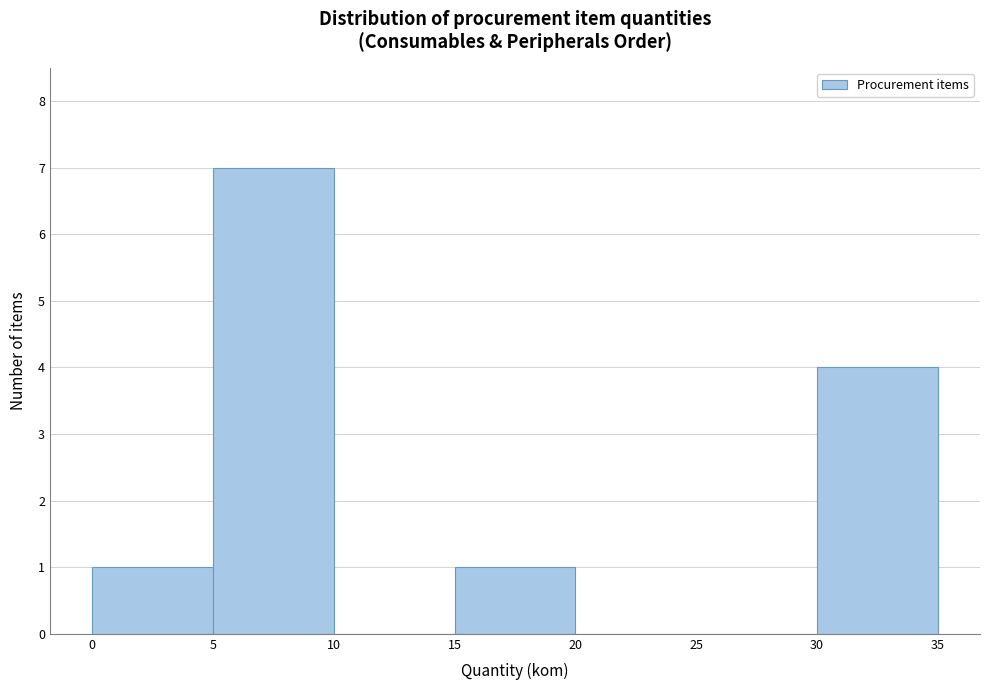

Reading left to right, list every bar in this chart as the range it spans on the x-axis followed by its height. The values are not printed on the chart, so give them approximately, as read against the axis.

0 to 5: 1
5 to 10: 7
10 to 15: 0
15 to 20: 1
20 to 25: 0
25 to 30: 0
30 to 35: 4